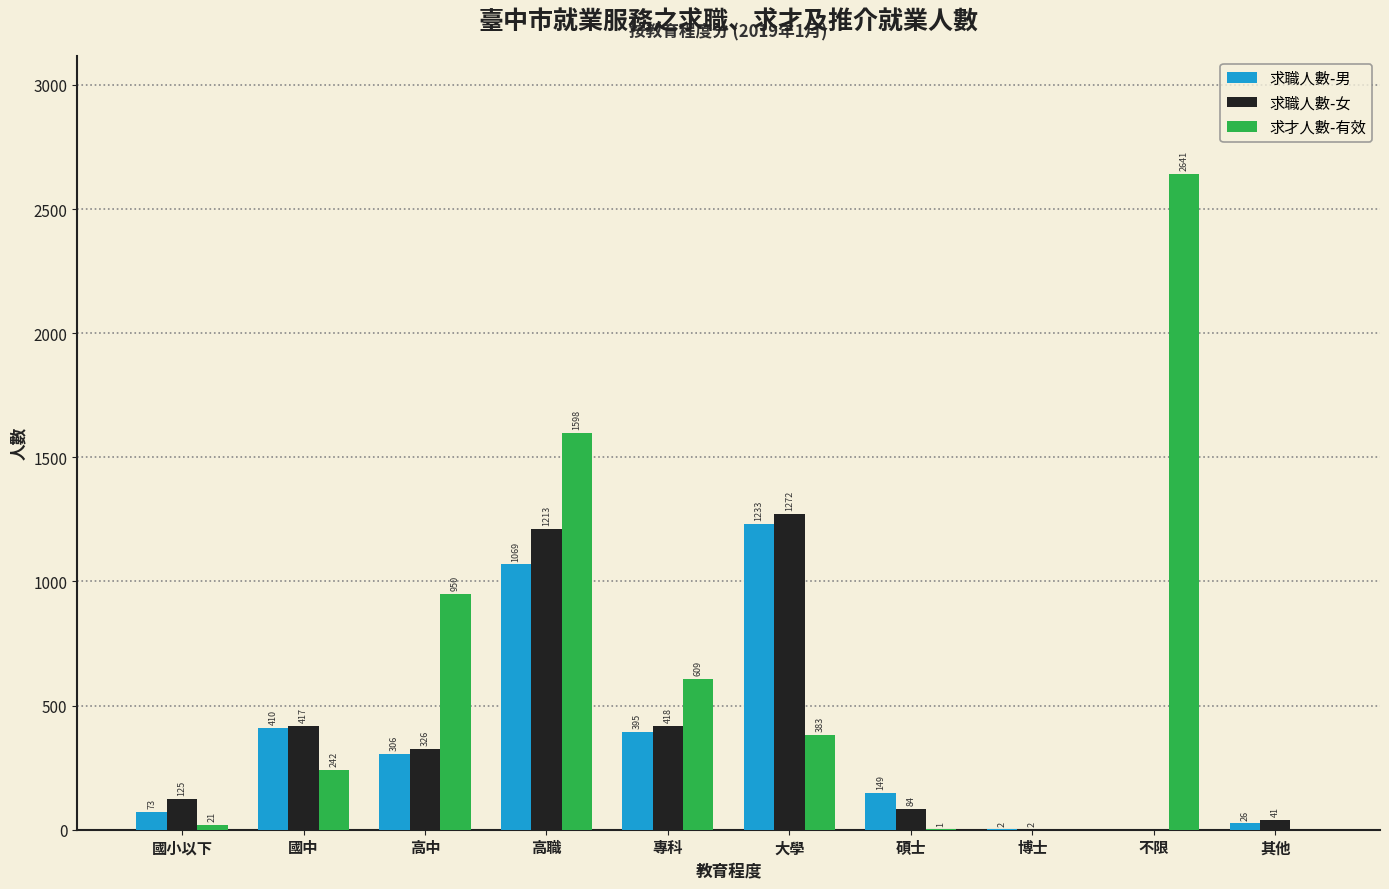

Between 高中 and 專科, which series saw the biggest shift?

求才人數-有效